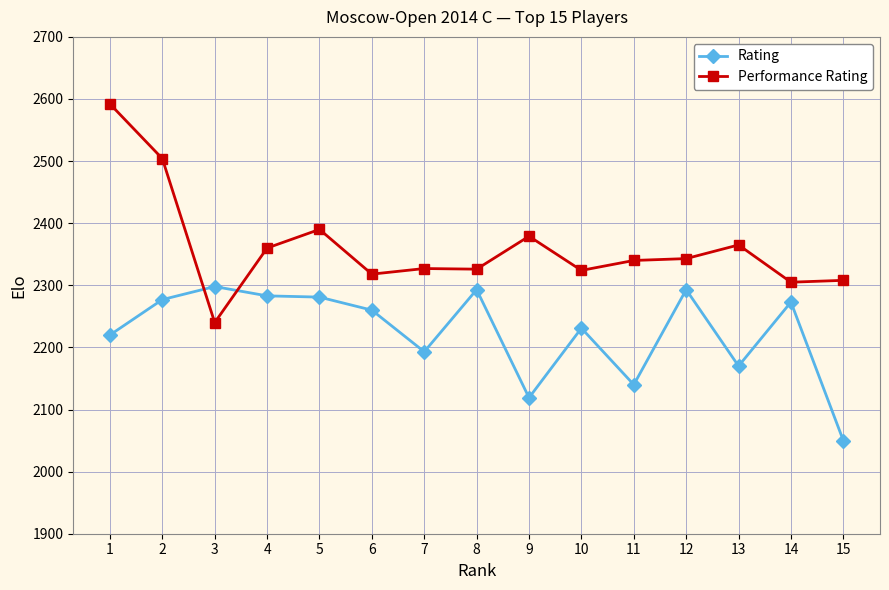

How many data points in Performance Rating are less than 2340?

7